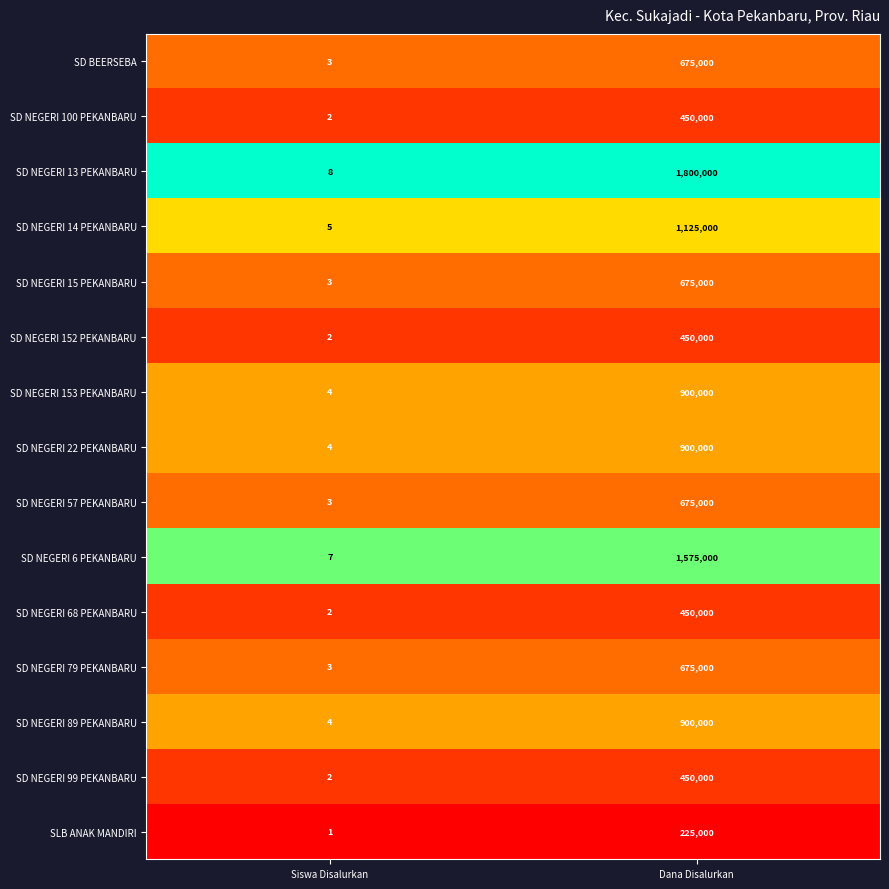

At which category is the sum across all series the highest?

Dana Disalurkan